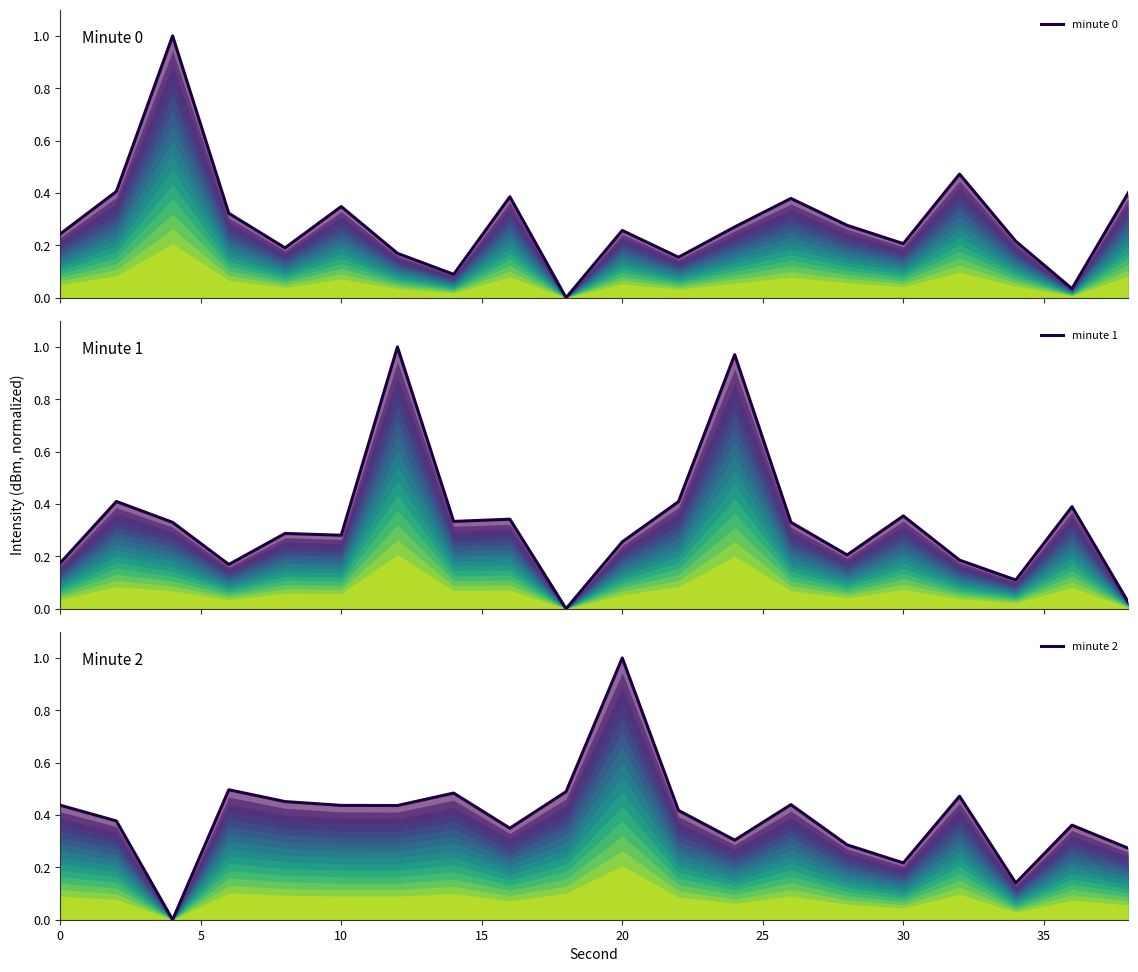

After their last crossing, which series has the higher values: minute 2 or minute 1?

minute 2